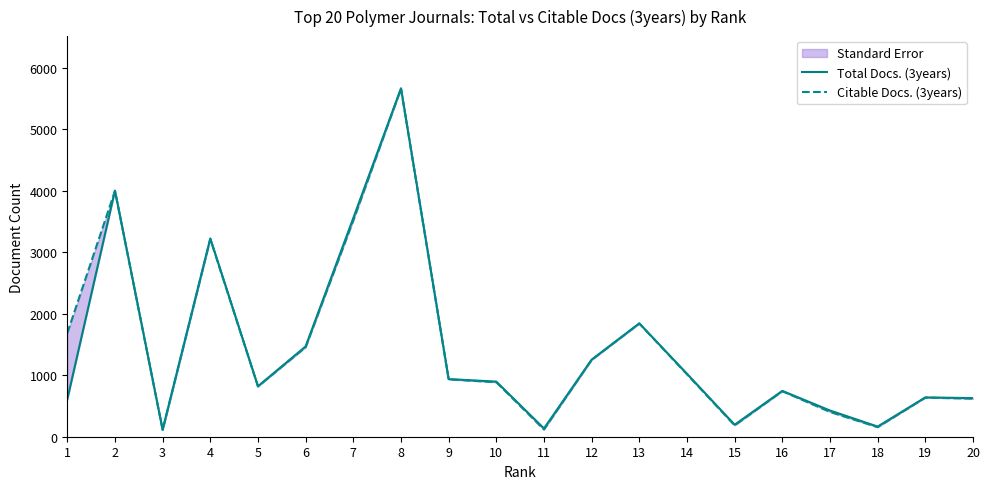

At which category does Total Docs. (3years) reach its first local peak?

2